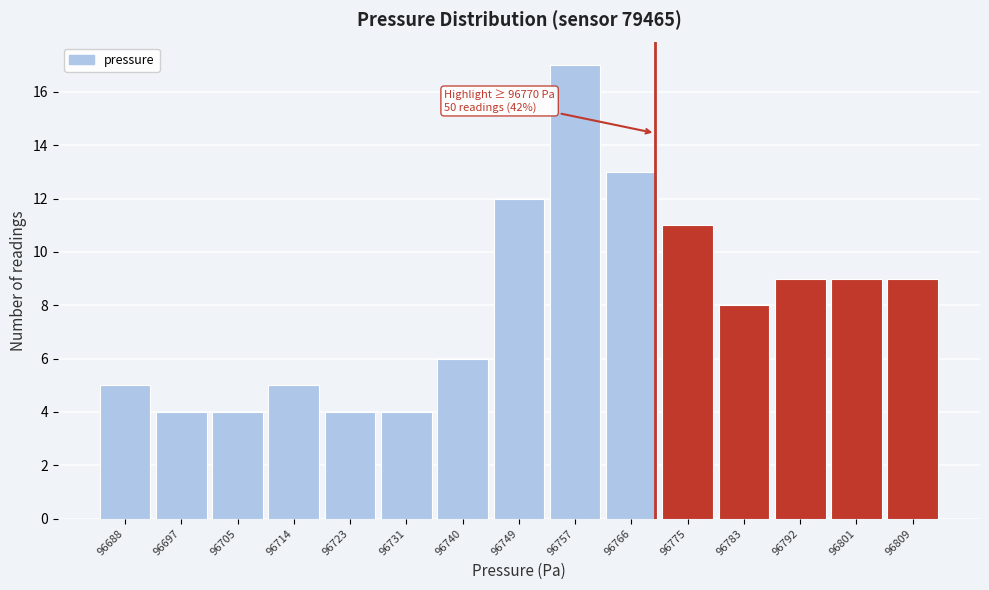

Over which range of the x-axis is the bar tallest?

96753 to 96762